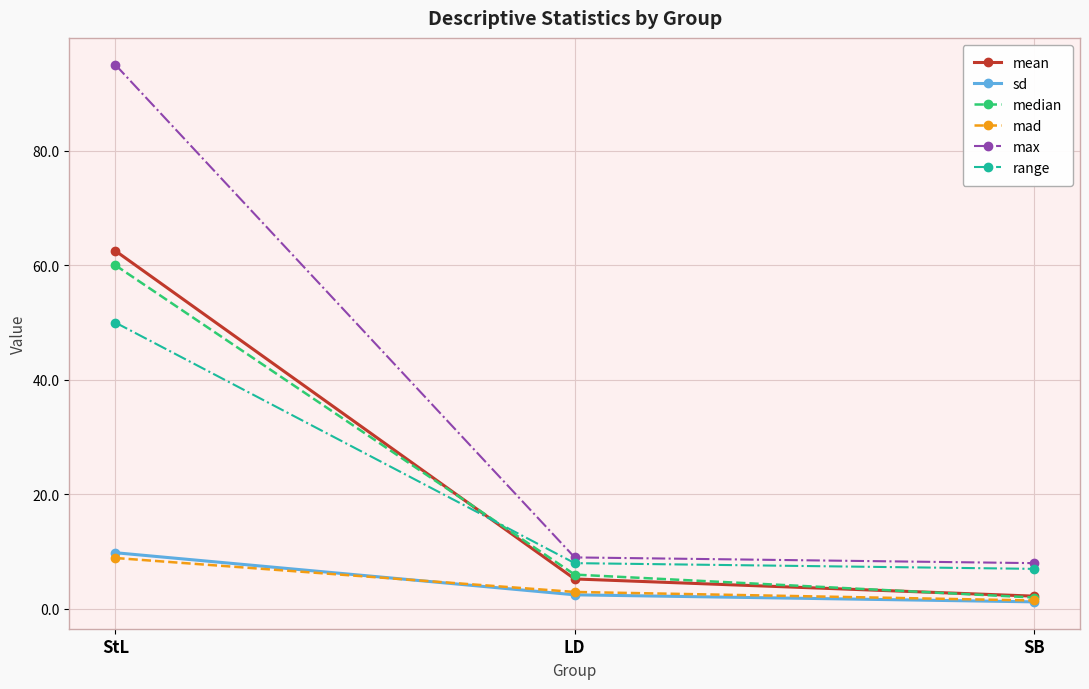

Which category has the highest value in the sd series?

StL